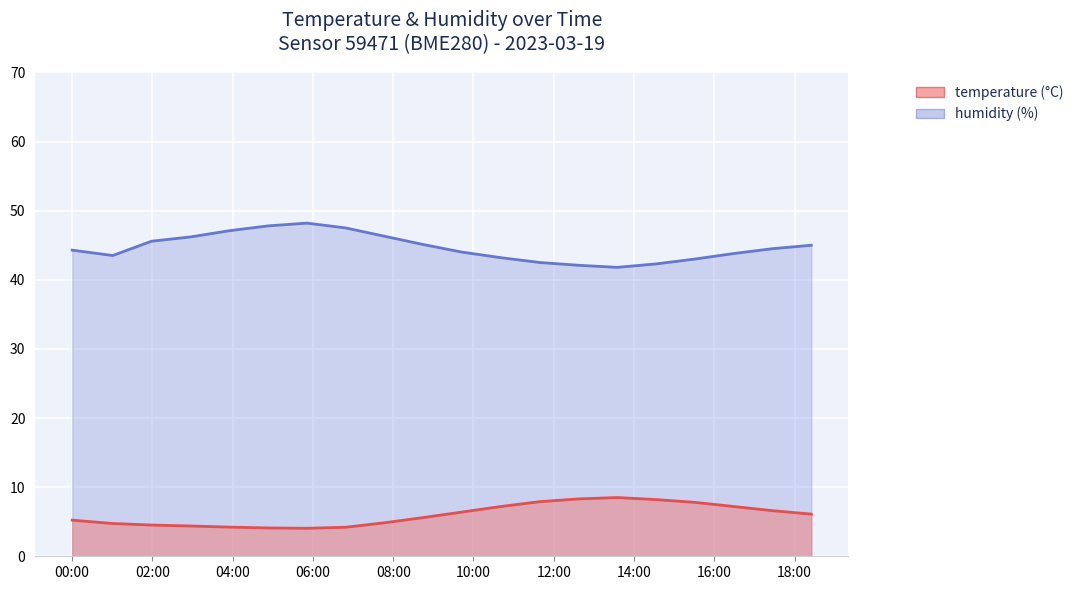

Where does the humidity series first go above 44?

00:00